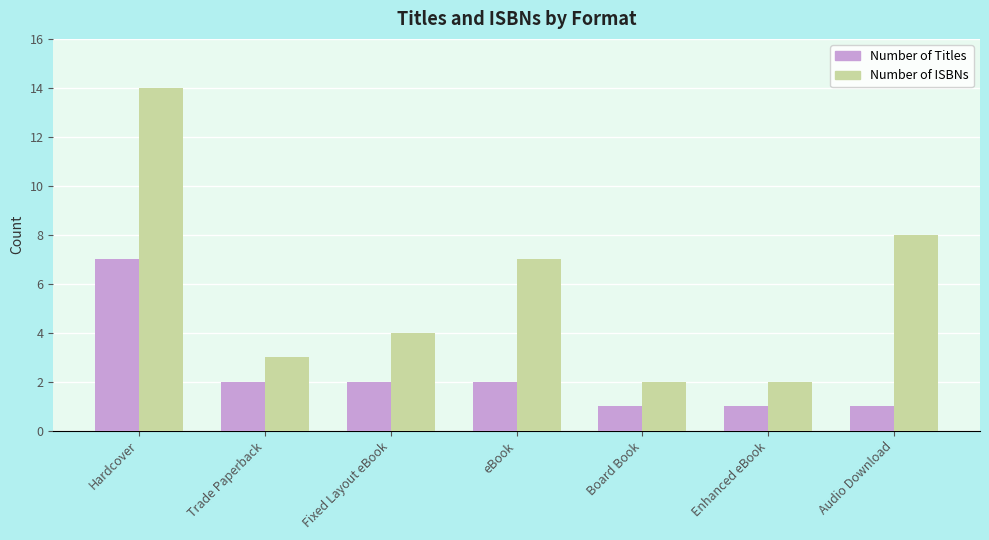

At which category does the chart reach its peak across all series?

Hardcover